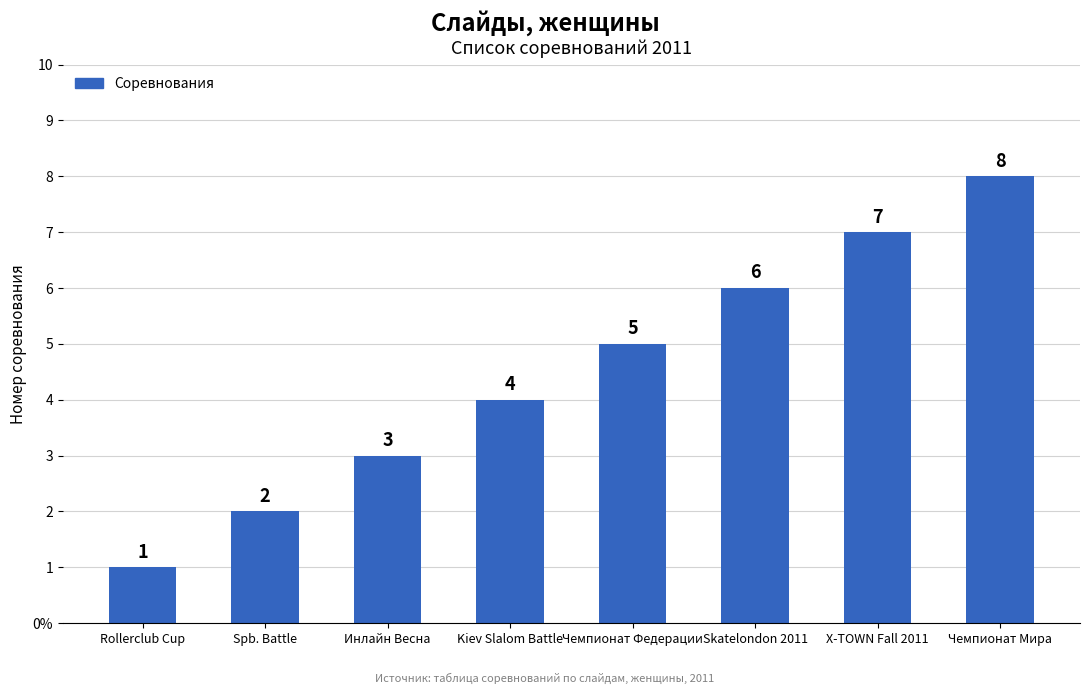

What is the difference between the second highest and second lowest values?

5